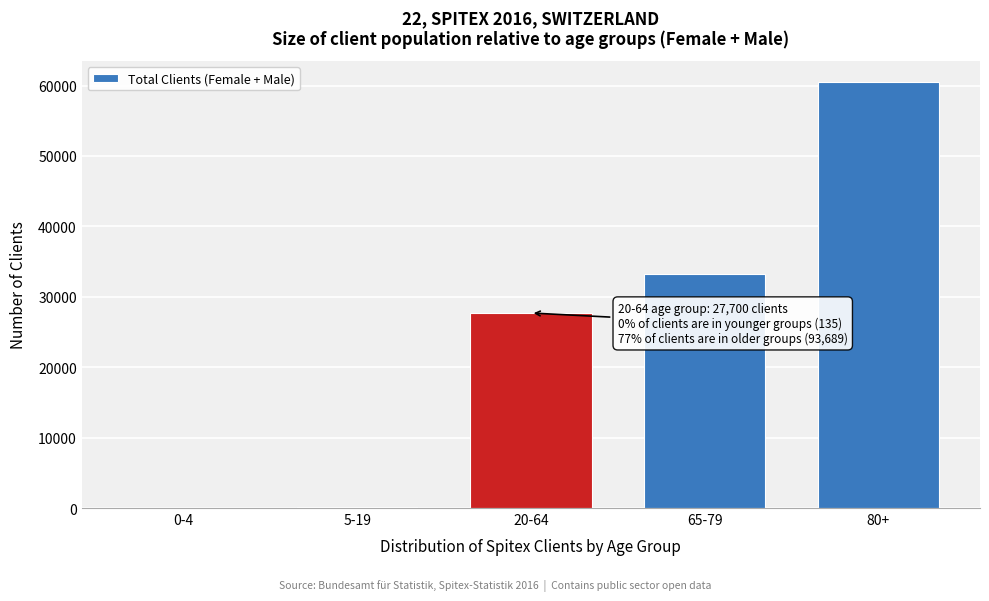

What is the change in value from 20-64 to 65-79?

+5532